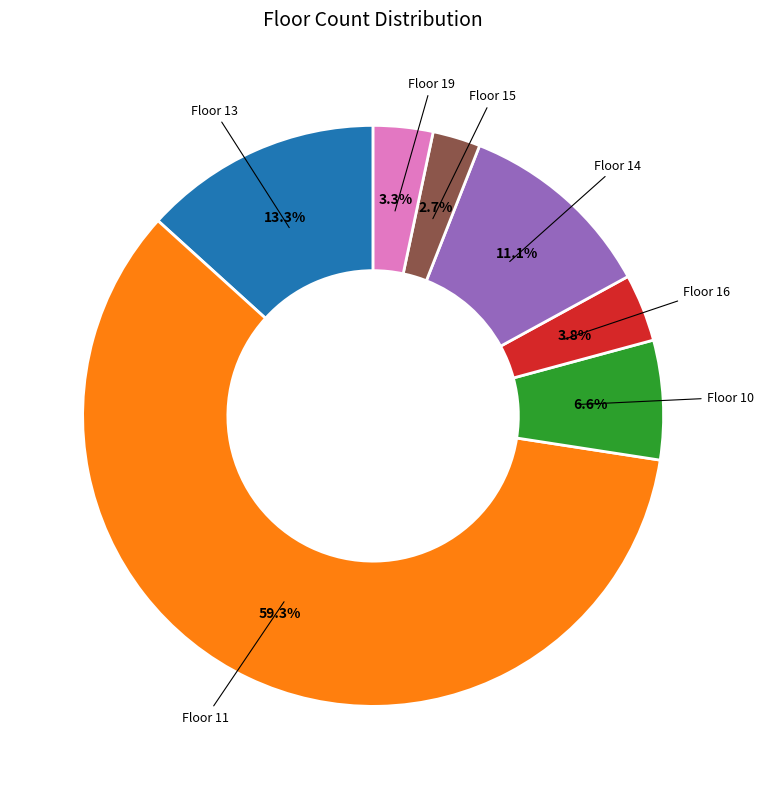

To the nearest percent, what is the difference between the largest and smallest slice percentages?

57%